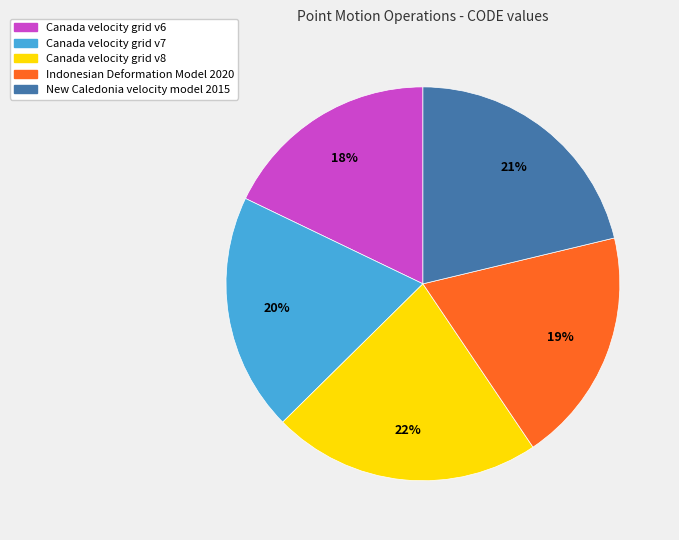

Approximately how many times larger is the value at Indonesian Deformation Model 2020 compared to Canada velocity grid v6?

1.1